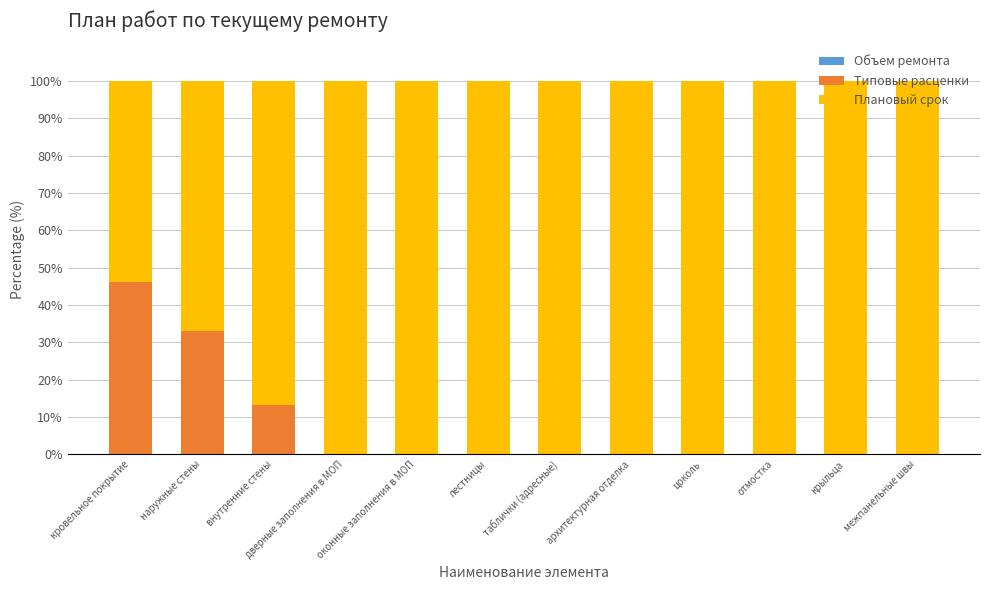

How many series are shown in this chart?

3